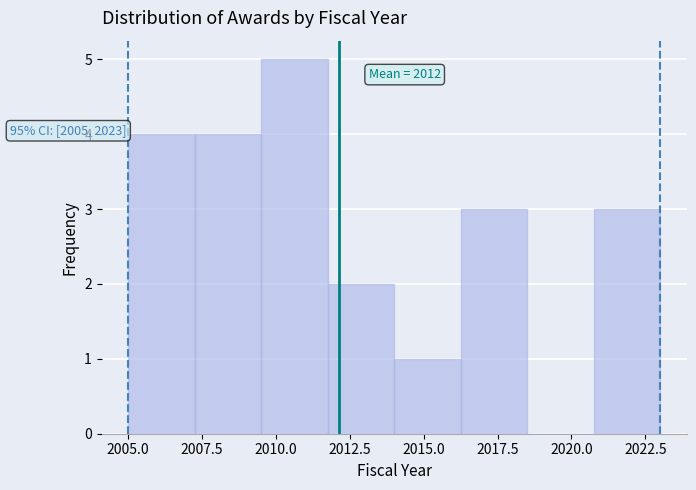

Which range on the x-axis has the tallest bar?

2009.50 to 2011.75